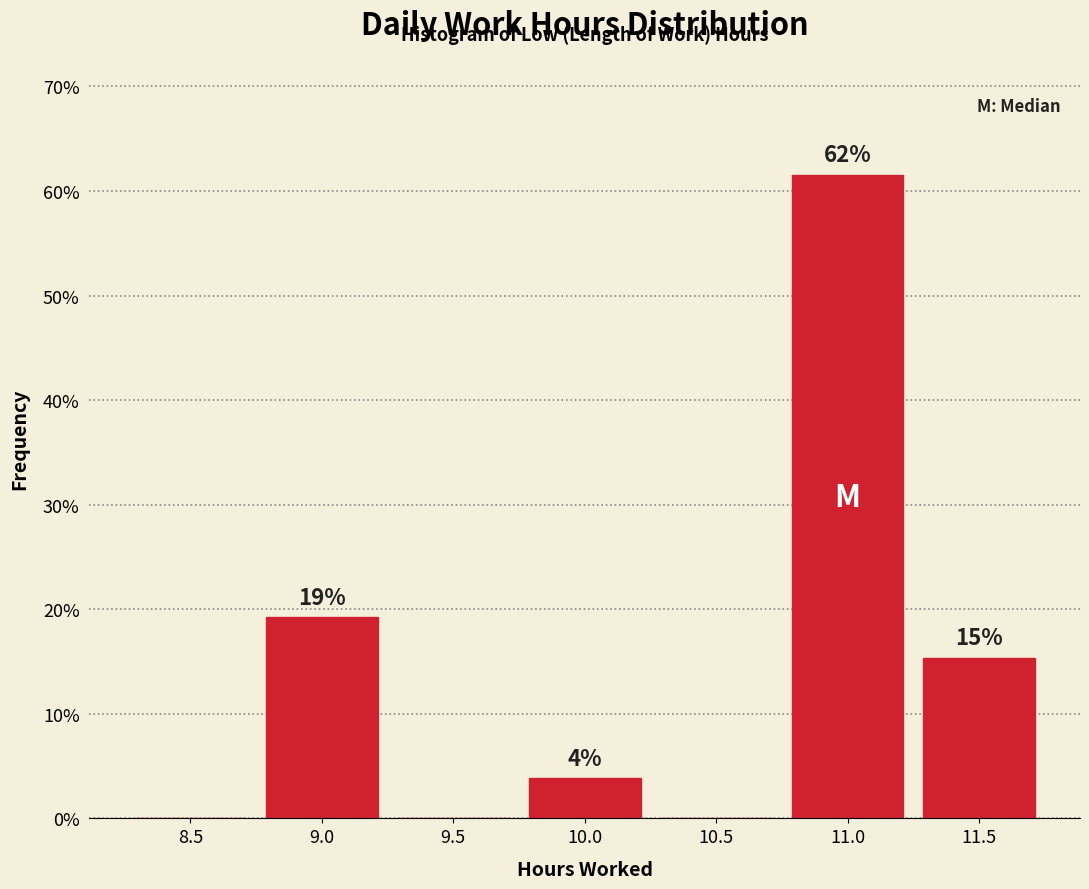

Are the bars horizontal?

No